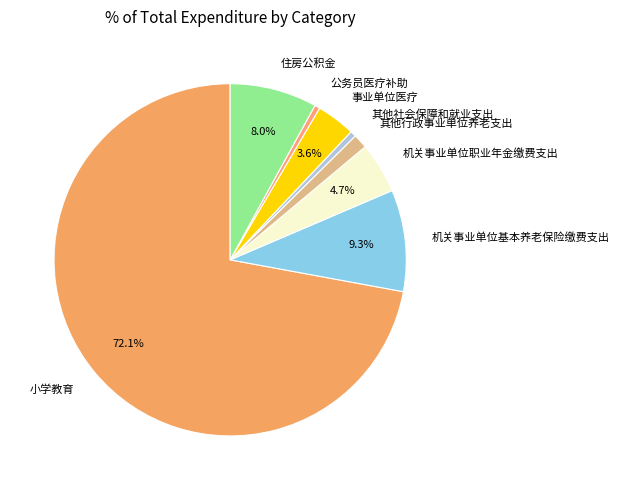

How much of the chart is everything except 机关事业单位职业年金缴费支出?

95.3%